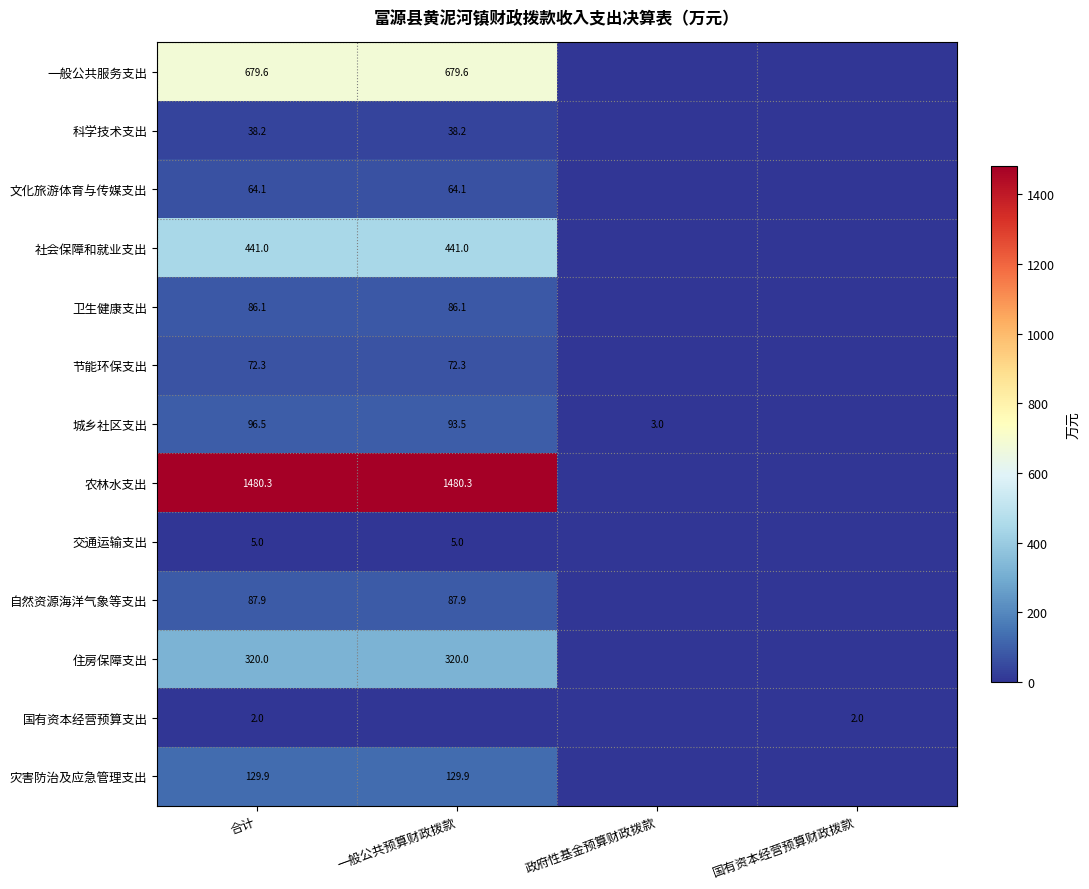

At which category is the sum across all series the highest?

合计